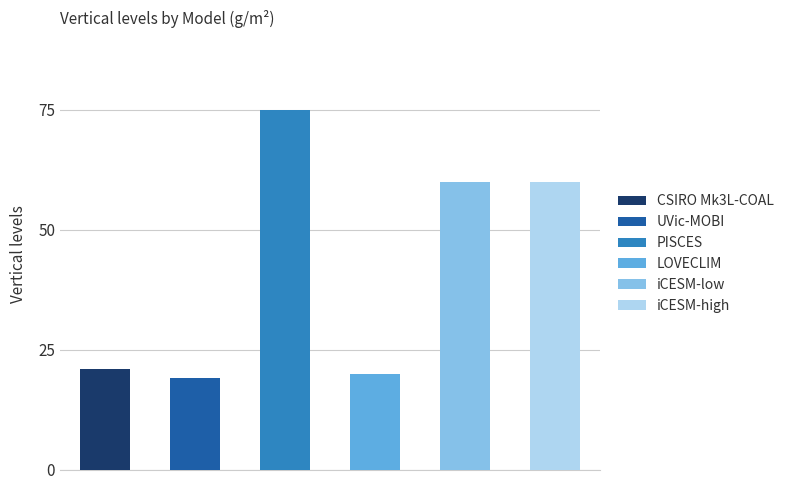

Between CSIRO Mk3L-COAL and iCESM-low, which is larger?

iCESM-low